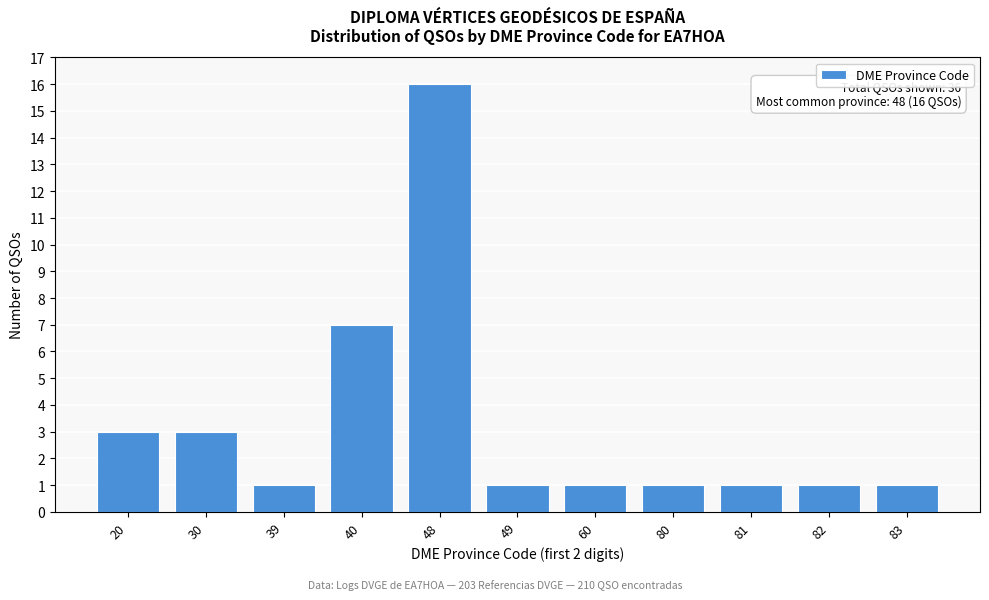

Reading right to left, what are all the values shown in this chart?

83=1	82=1	81=1	80=1	60=1	49=1	48=16	40=7	39=1	30=3	20=3